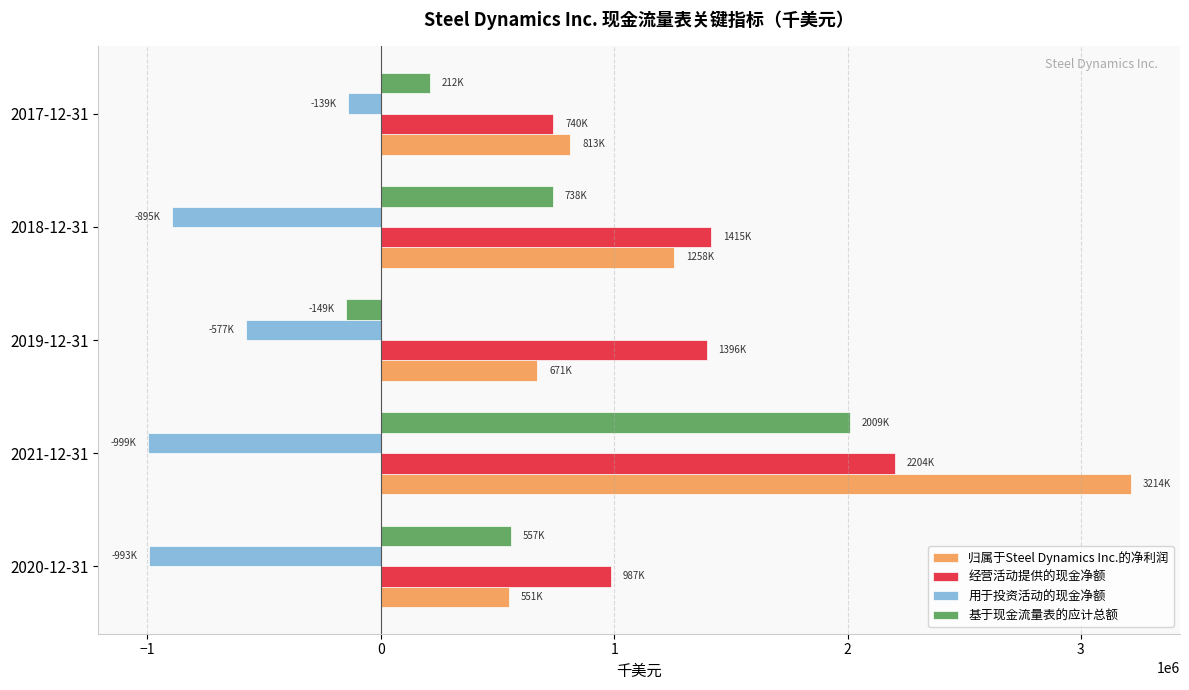

The value of 用于投资活动的现金净额 at 2017-12-31 is -139105. True or false?

True